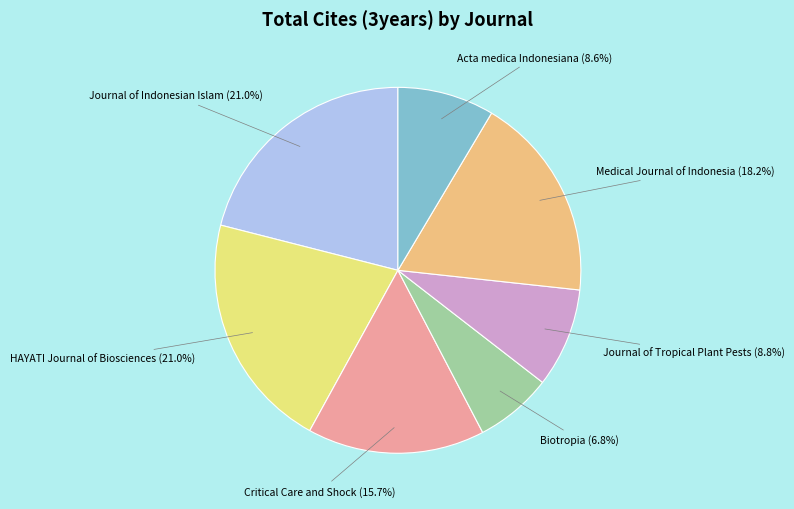

To the nearest percent, what is the difference between the largest and smallest slice percentages?

14%